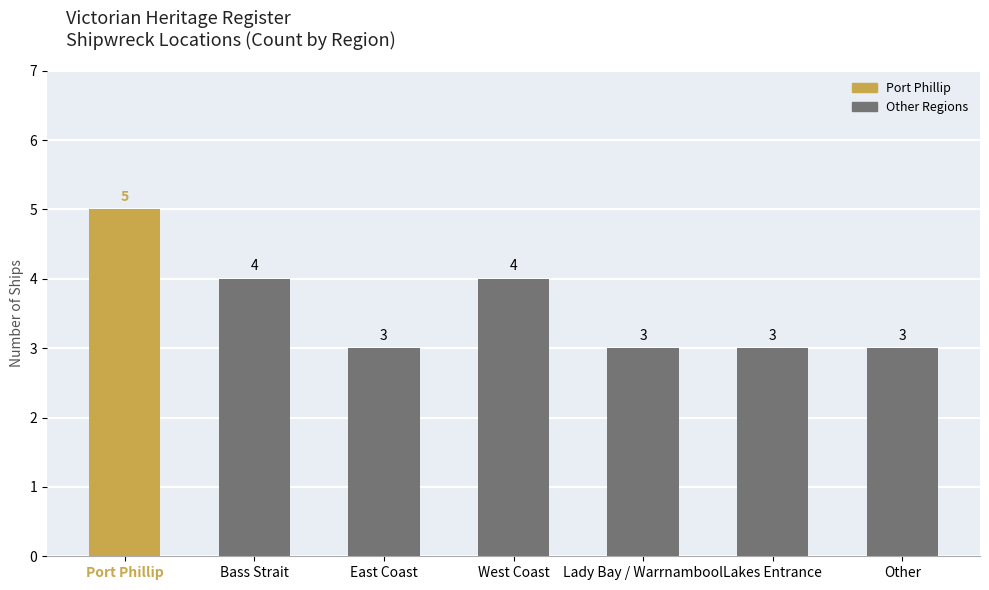

The value at Bass Strait is 6. True or false?

False